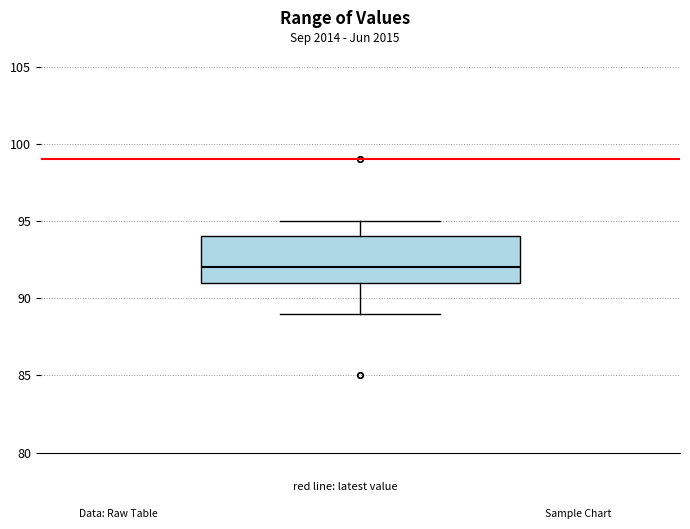

Transcribe this box plot: give where the median line is, the range the box spans, and where the two whiskers end, as read against the y-axis. The values are not printed on the chart, so give them approximately, as read against the axis.

median 92, box 91 to 94, whiskers 89 to 95